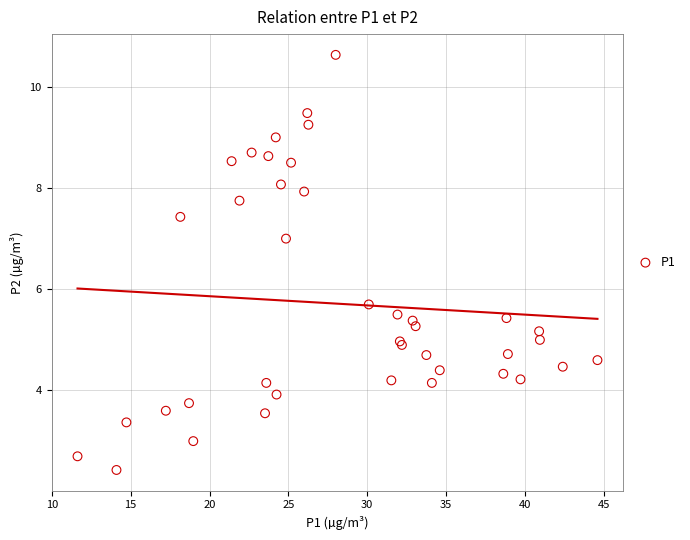

What Y value in the scatter plot is closest to 6?

5.7